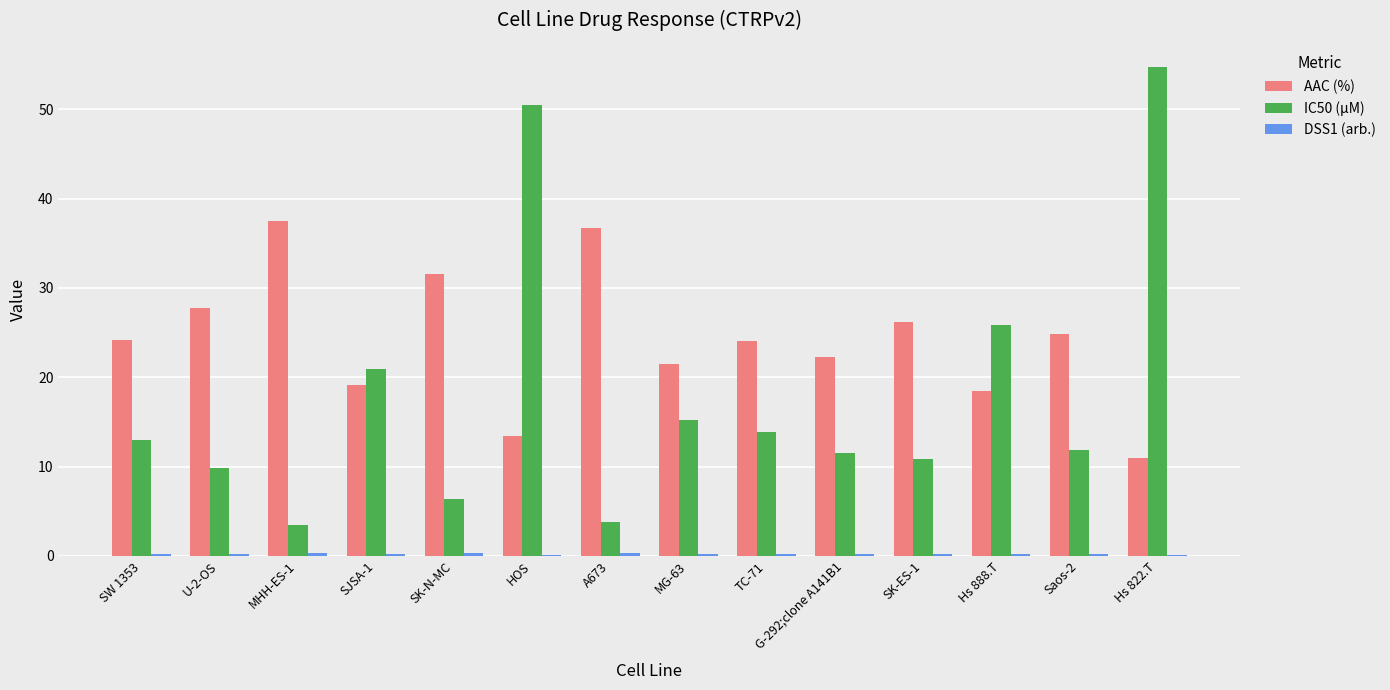

What is the maximum value for IC50 (µM)?

54.7